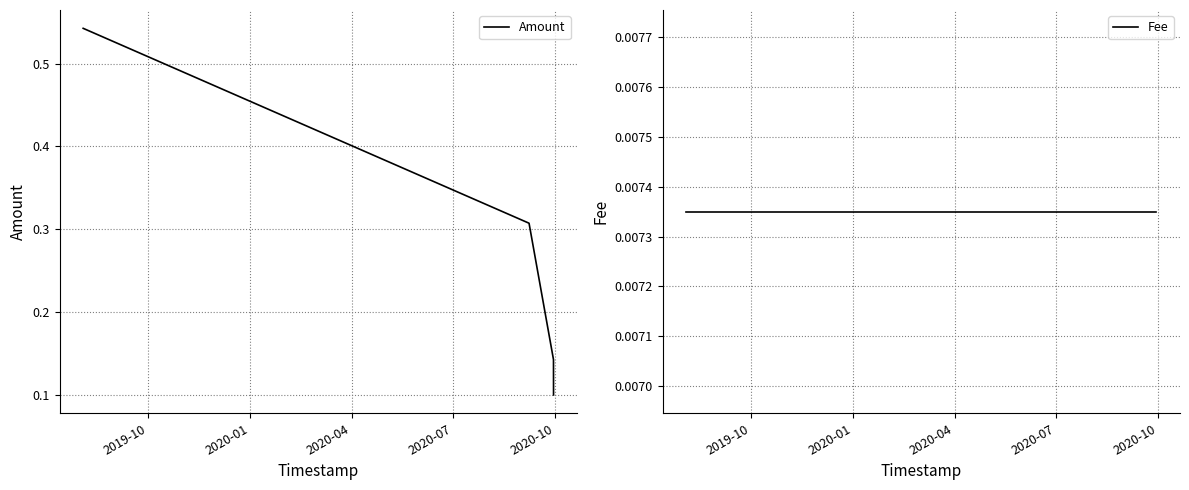

What is the average value of the Amount series?

0.3